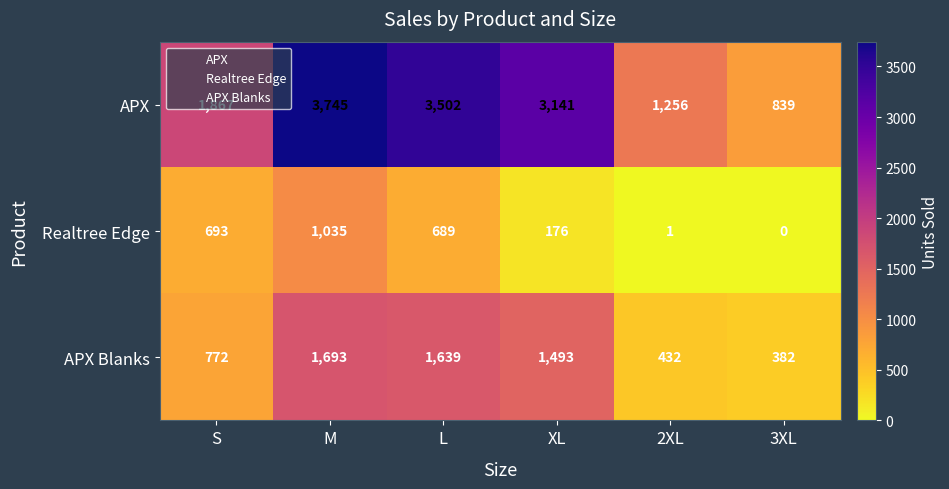

The value of Realtree Edge at S is 693. True or false?

True